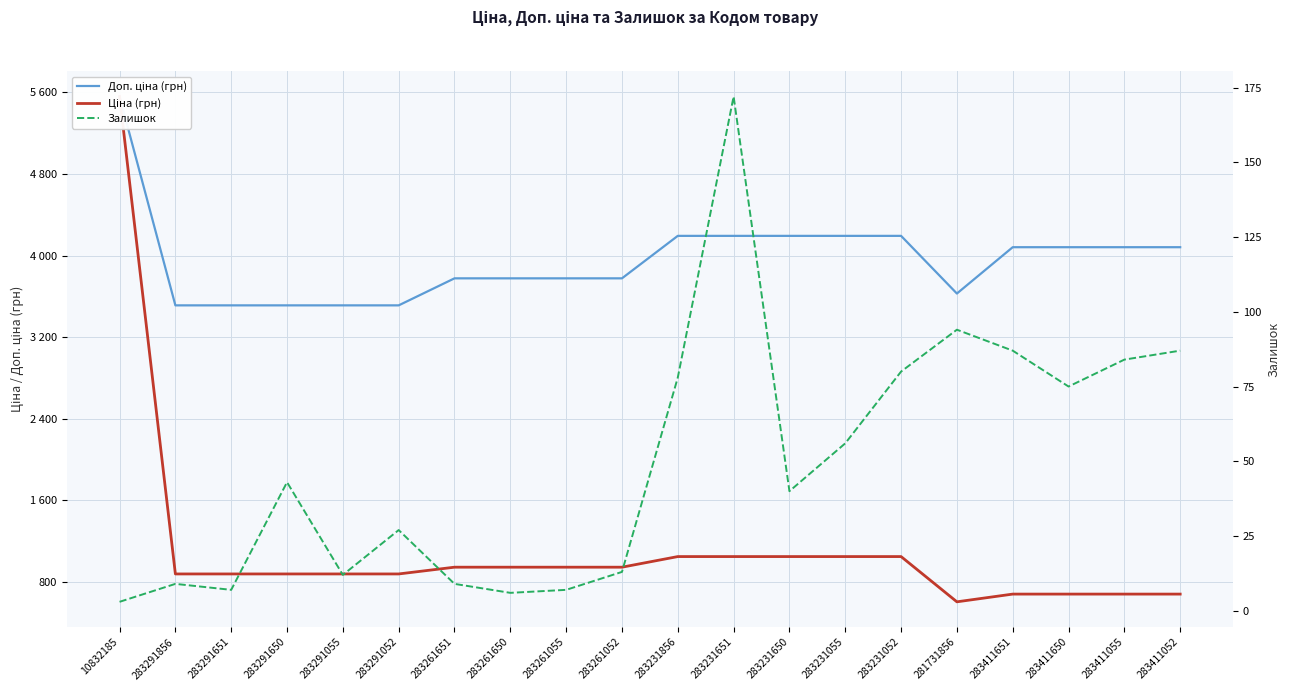

What is the maximum value for Ціна (грн)?

5560.3